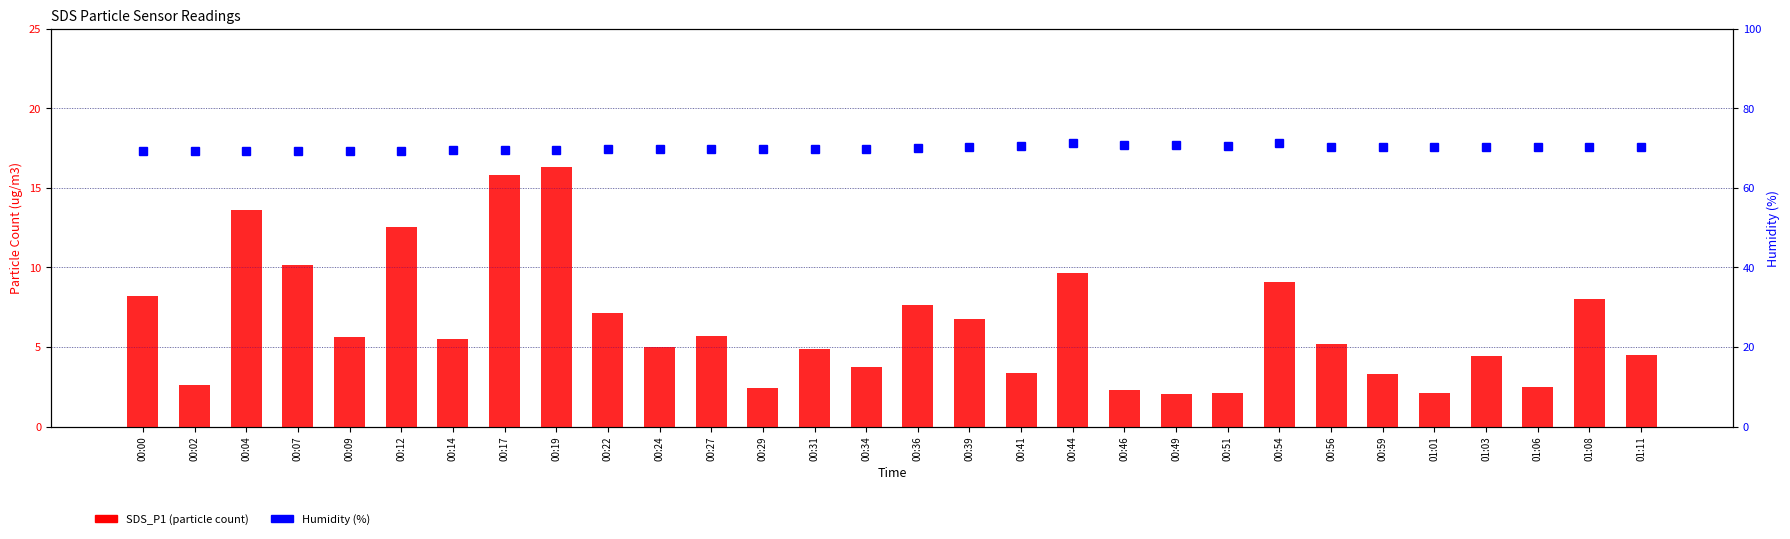

Reading left to right, transcribe all the data shown in this chart.

SDS_P1: 8.2	2.6	13.6	10.1	5.6	12.6	5.5	15.8	16.3	7.1	5.0	5.7	2.4	4.9	3.7	7.6	6.8	3.4	9.7	2.3	2.1	2.1	9.1	5.2	3.3	2.1	4.4	2.5	8.0	4.5
Humidity (%): 69.4	69.4	69.3	69.4	69.4	69.4	69.5	69.6	69.6	69.8	69.9	69.9	69.9	69.8	69.7	70.0	70.2	70.5	71.4	70.8	70.8	70.6	71.2	70.4	70.4	70.3	70.4	70.4	70.4	70.3